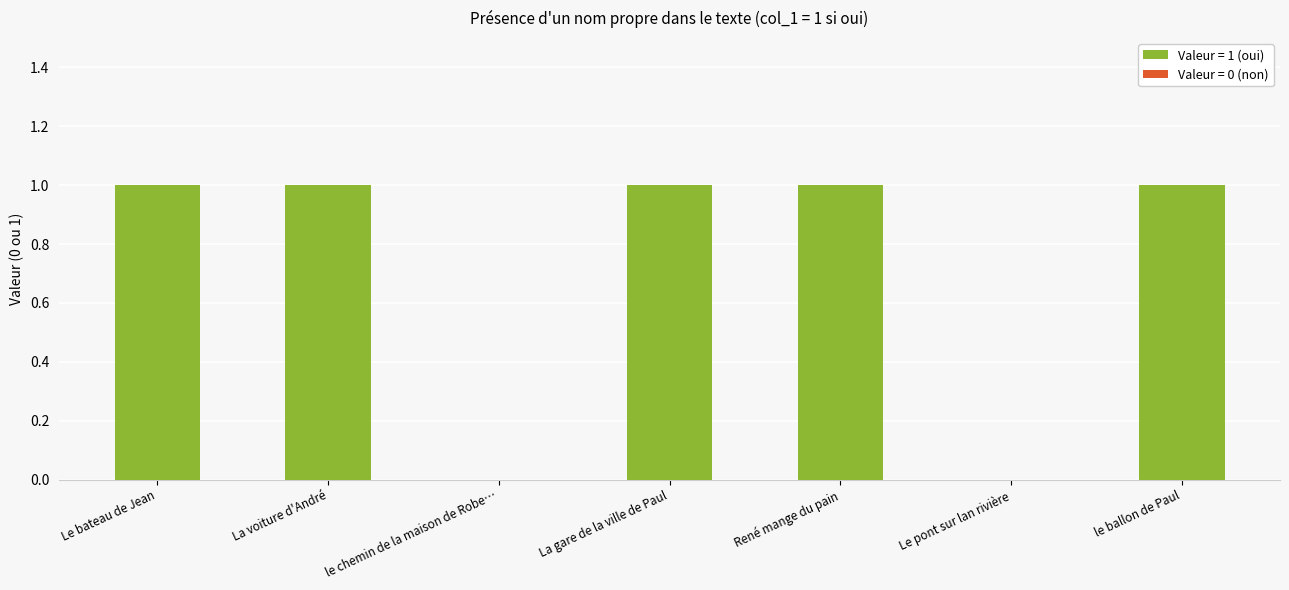

The chart shows a value of 2 at La voiture d'André. True or false?

False